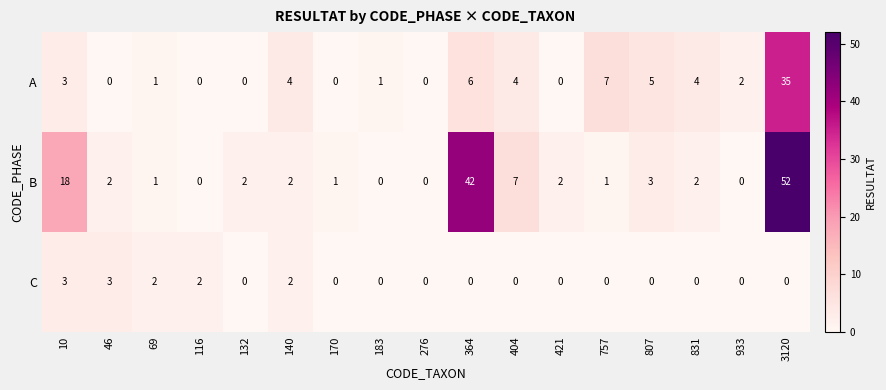

What is the maximum value shown in the chart?

52